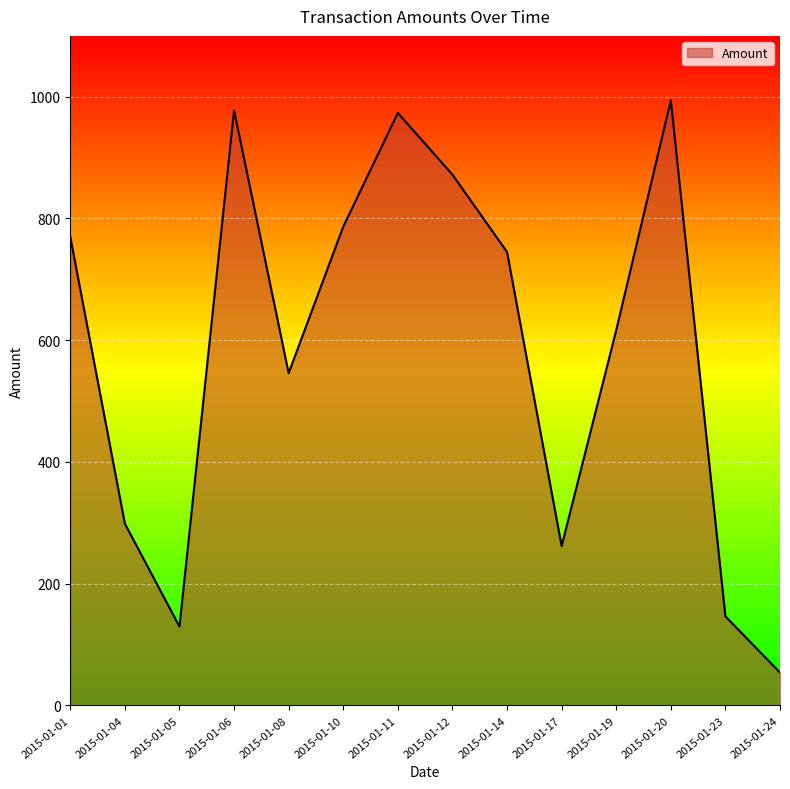

Does the chart have visible grid lines?

Yes